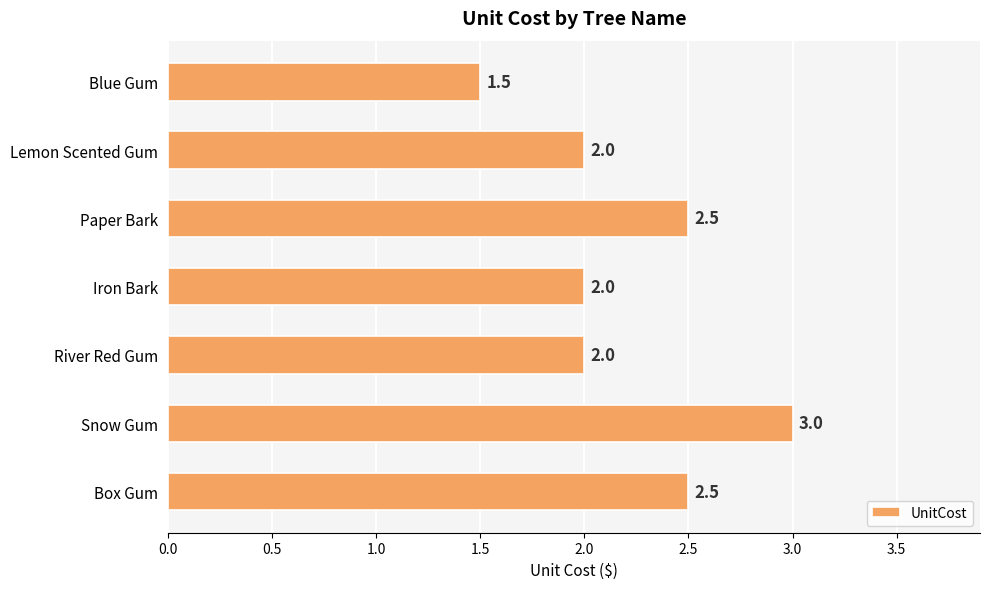

What is the sum of the values at Lemon Scented Gum and River Red Gum?

4.0